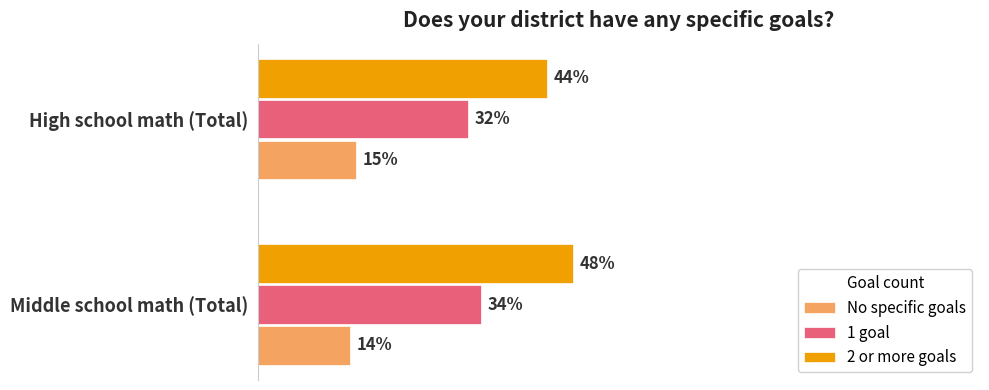

At which label does 2 or more goals reach its peak?

Middle school math (Total)